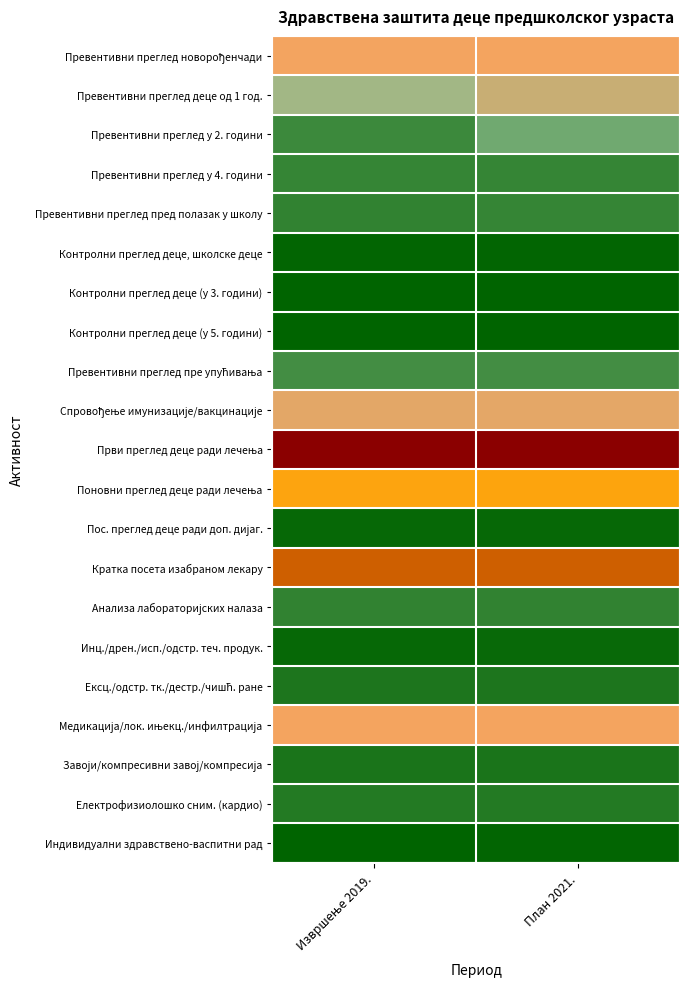

At Извршење 2019., list the series in order from smallest to largest.

Индивидуални здравствено-васпитни рад, Контролни преглед деце (у 3. години), Контролни преглед деце (у 5. години), Контролни преглед деце, школске деце, Пос. преглед деце ради доп. дијаг., Инц./дрен./исп./одстр. теч. продук., Завоји/компресивни завој/компресија, Ексц./одстр. тк./дестр./чишћ. ране, Електрофизиолошко сним. (кардио), Анализа лабораторијских налаза, Превентивни преглед пред полазак у школу, Превентивни преглед у 4. години, Превентивни преглед у 2. години, Превентивни преглед пре упућивања, Превентивни преглед деце од 1 год., Спровођење имунизације/вакцинације, Превентивни преглед новорођенчади, Медикација/лок. ињекц./инфилтрација, Поновни преглед деце ради лечења, Кратка посета изабраном лекару, Први преглед деце ради лечења